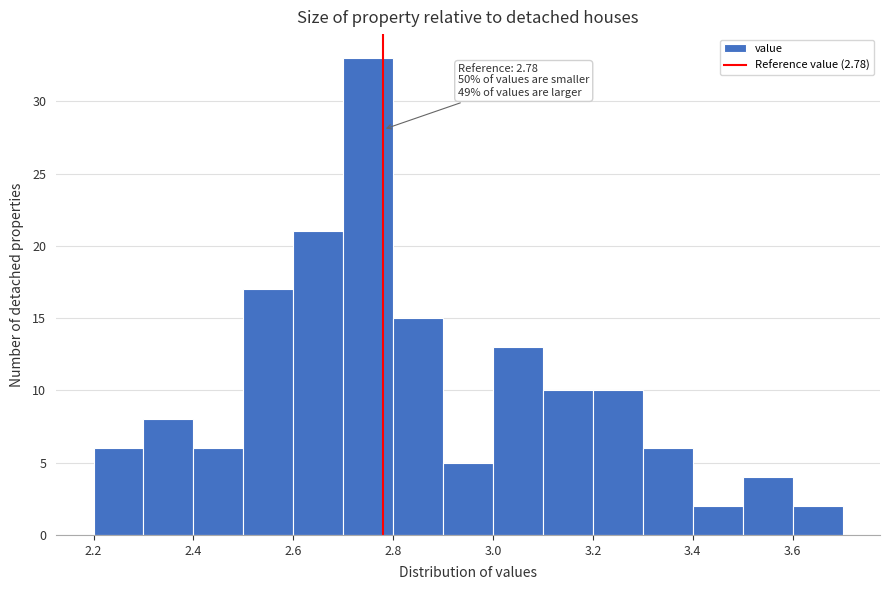

Which range on the x-axis has the tallest bar?

2.7 to 2.8